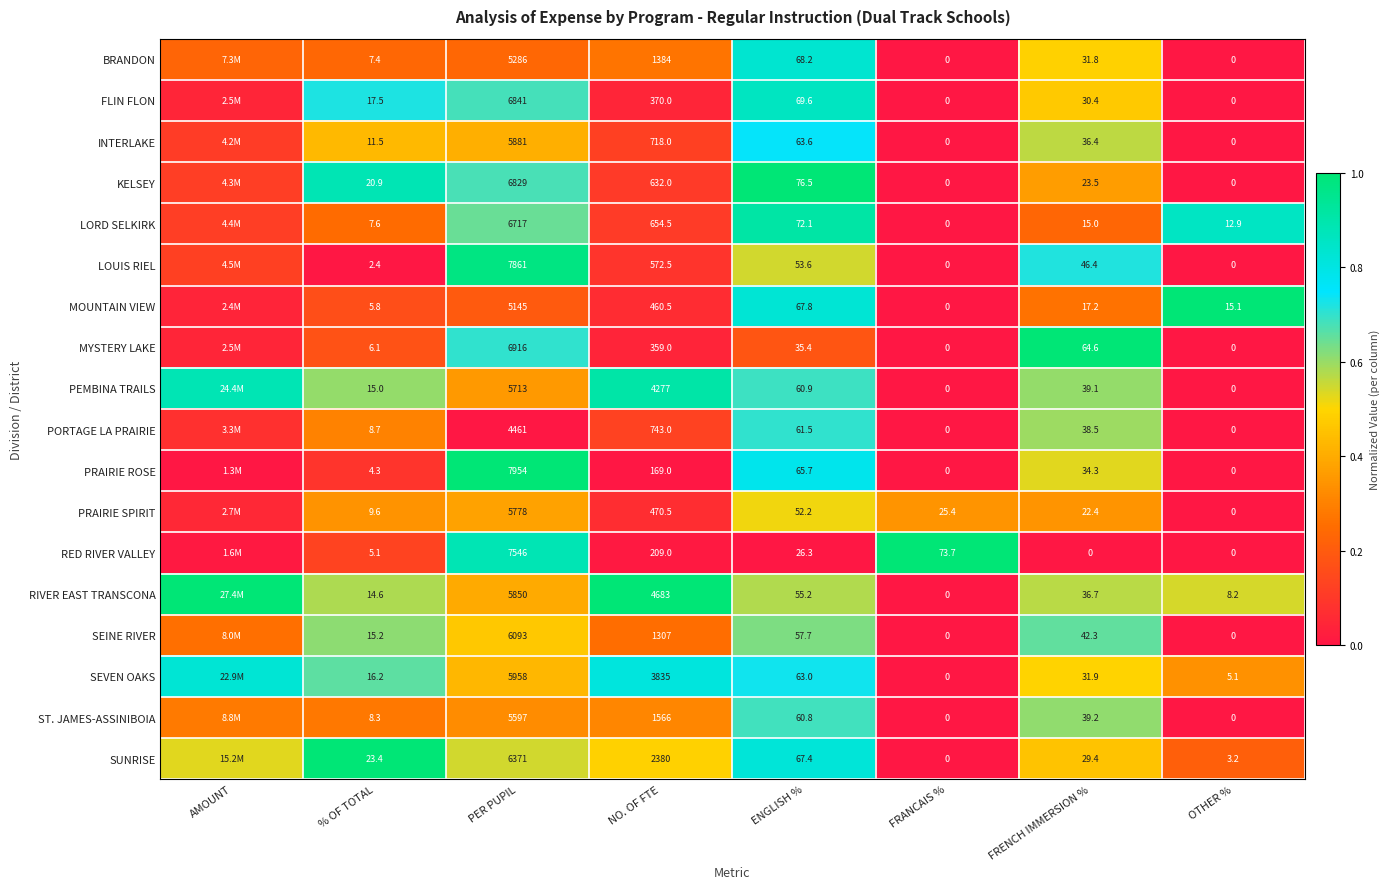

The ST. JAMES-ASSINIBOIA series shows 0.1 at % OF TOTAL. True or false?

False